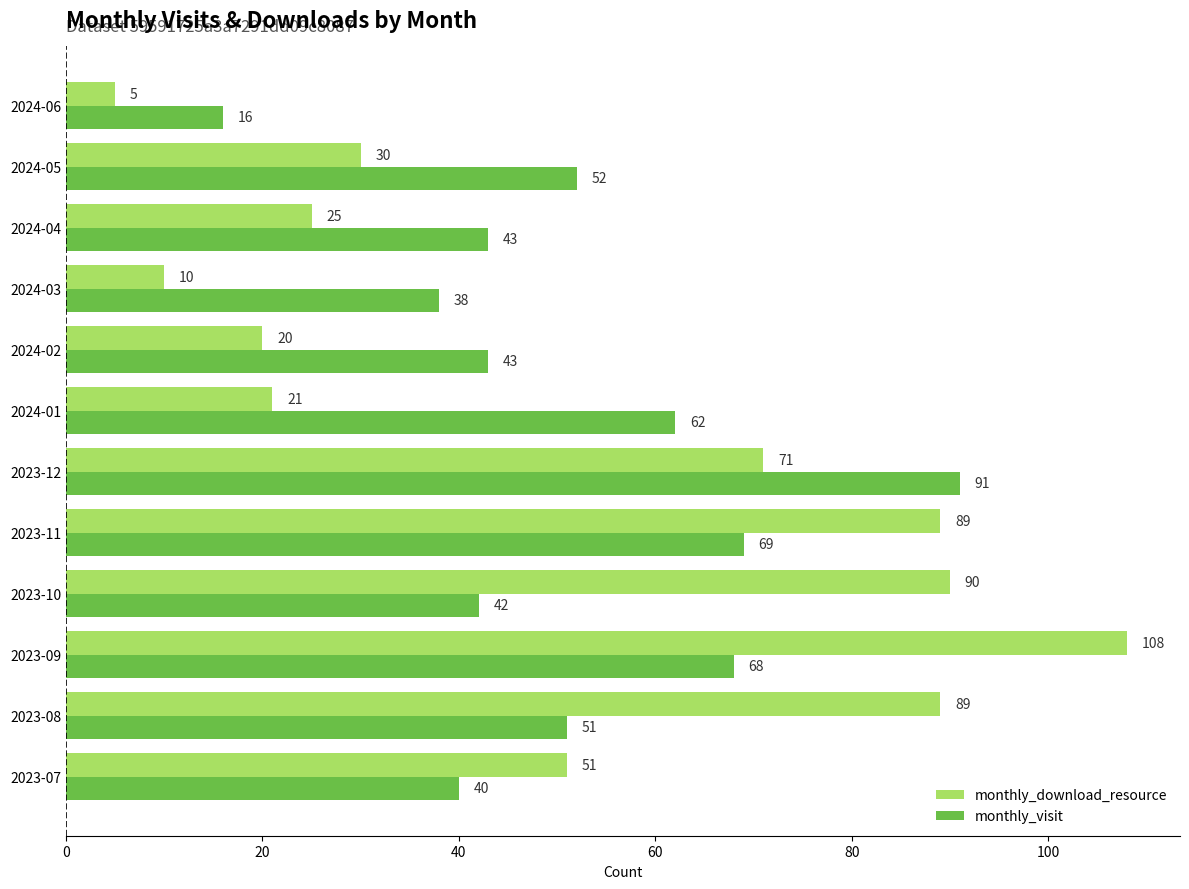

Which series has the largest total across all categories?

monthly_visit